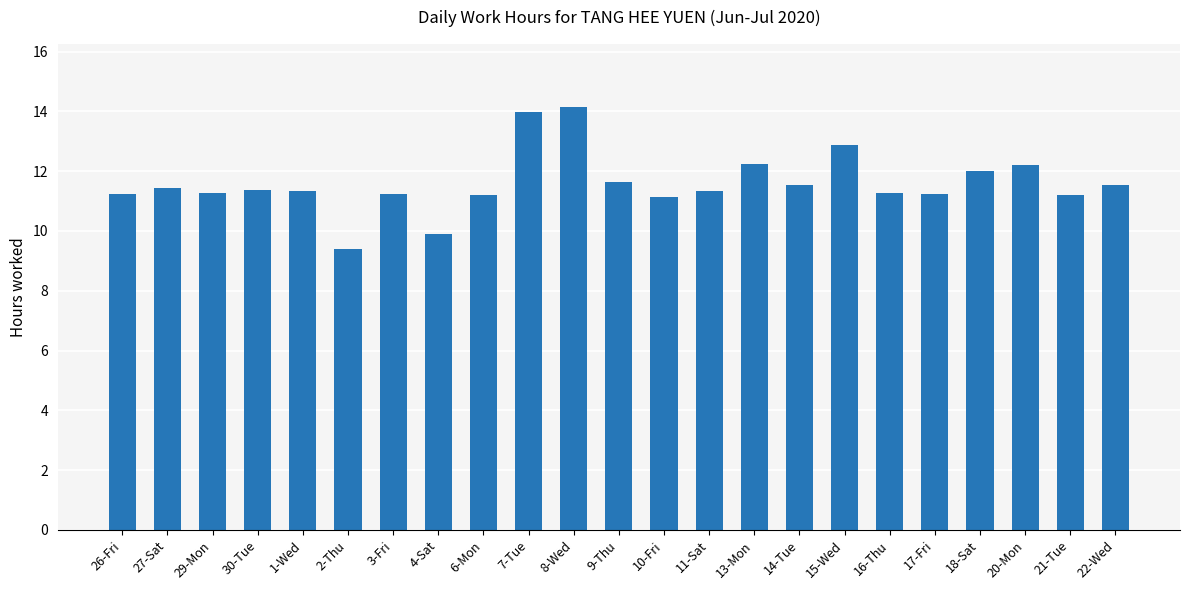

What is the sum of all values?

266.7